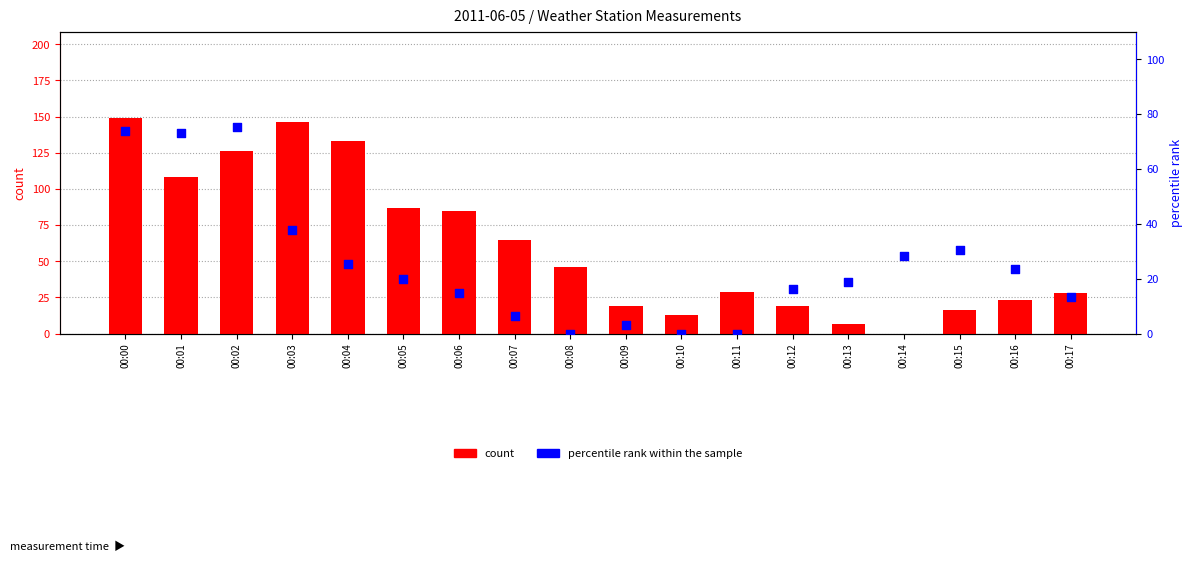

Which series reaches the maximum Y coordinate?

count